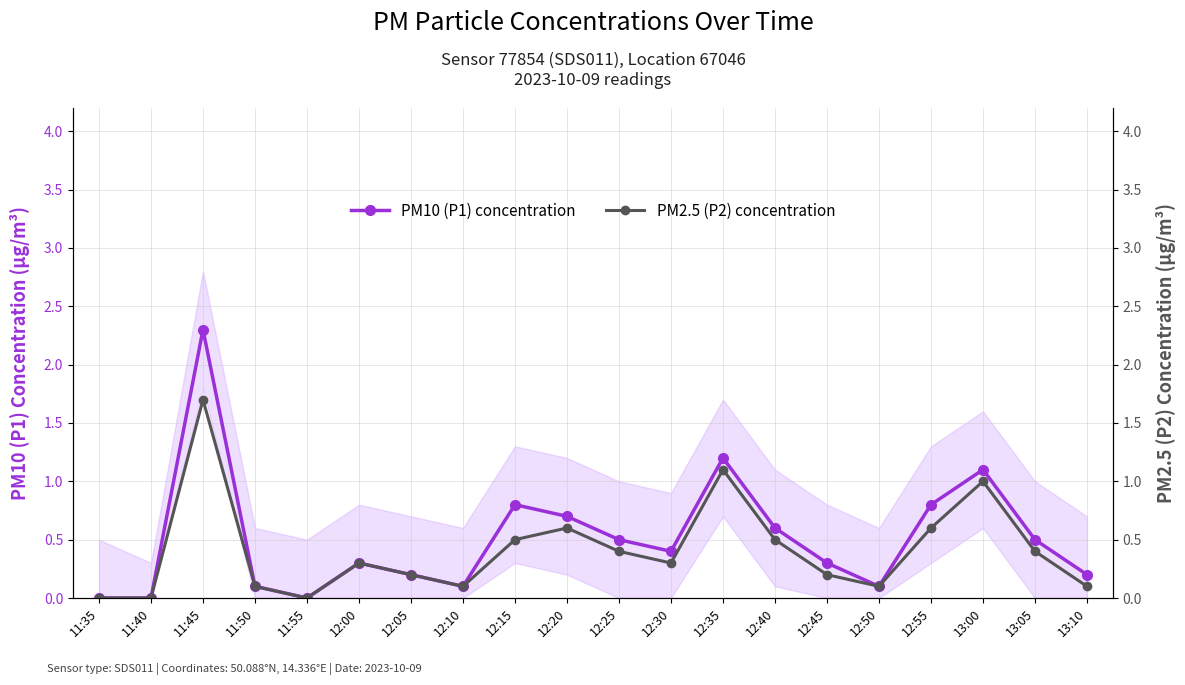

True or false: PM10 (P1) concentration and PM2.5 (P2) concentration intersect in this chart.

False